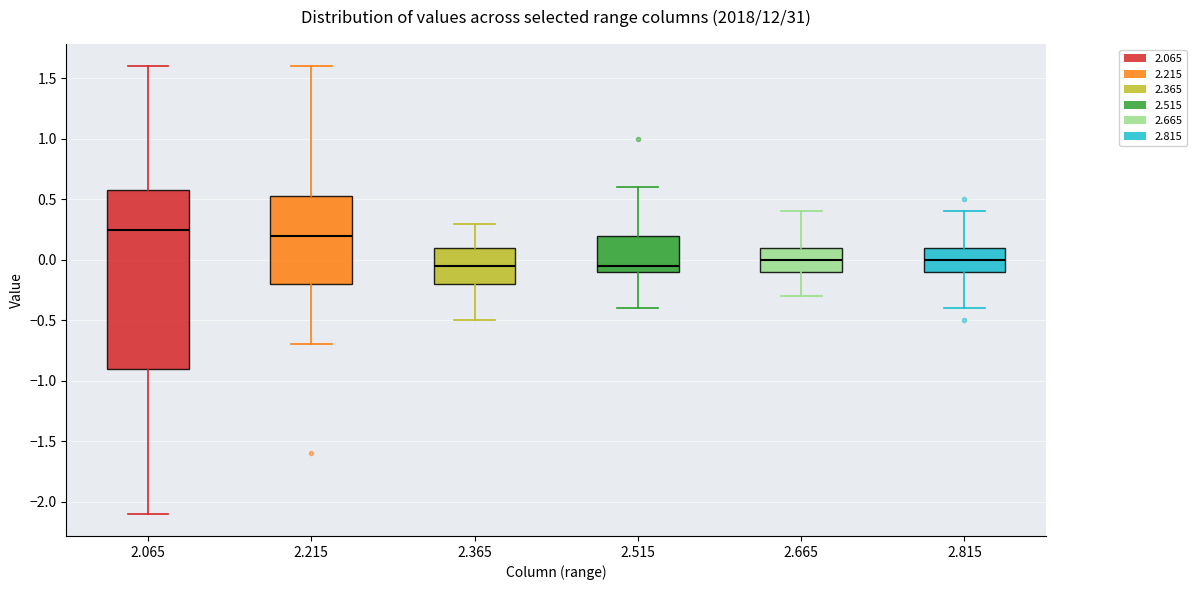

Which box is the tallest, from its lower edge to its upper edge?

2.065